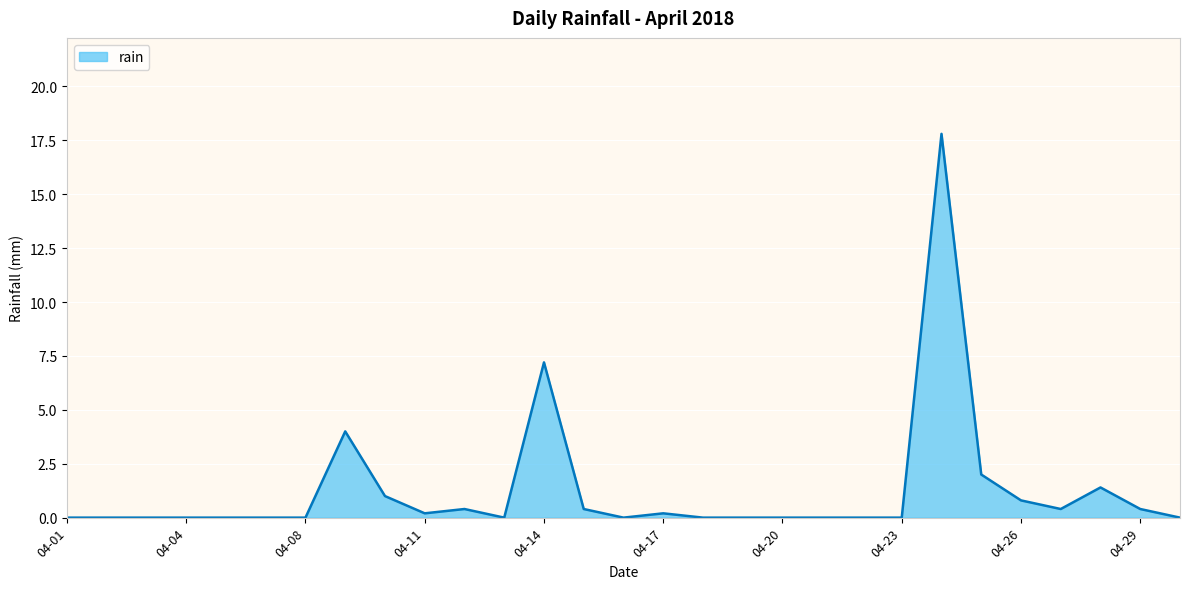

What is the difference between the maximum and minimum values?

17.8